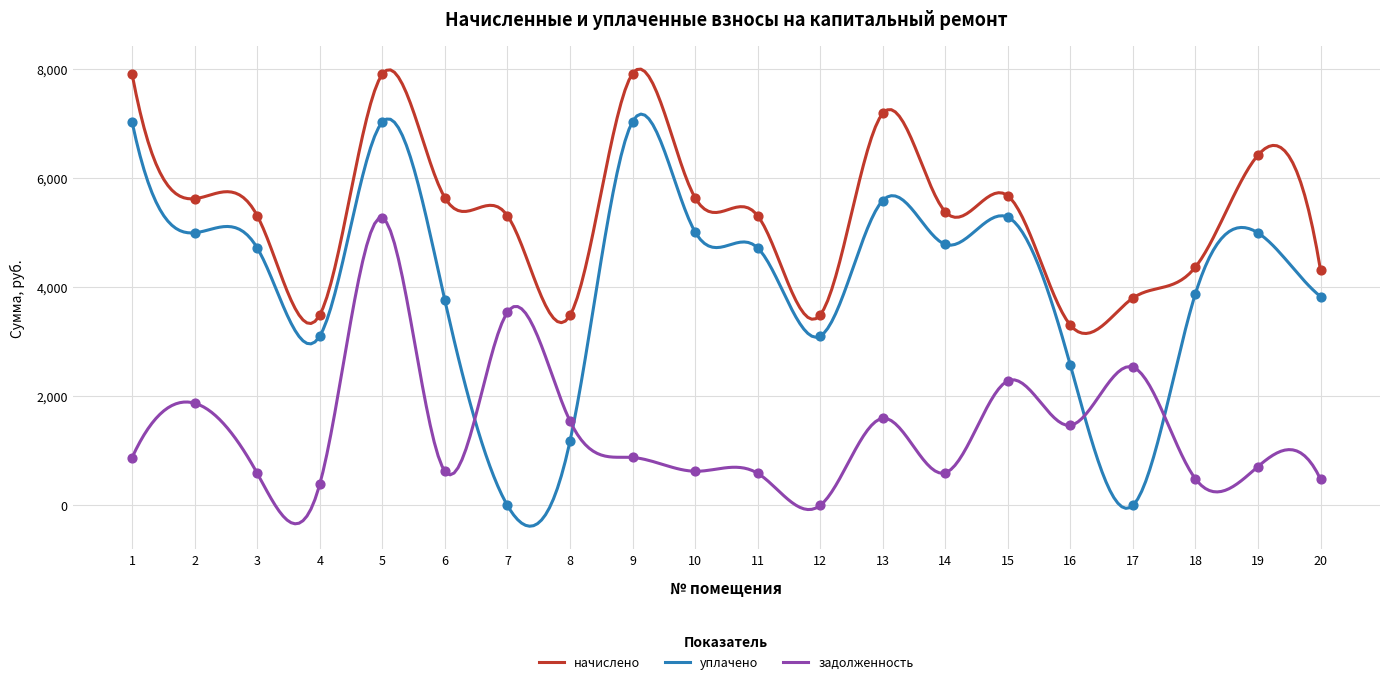

Which series has the largest total across all categories?

начислено